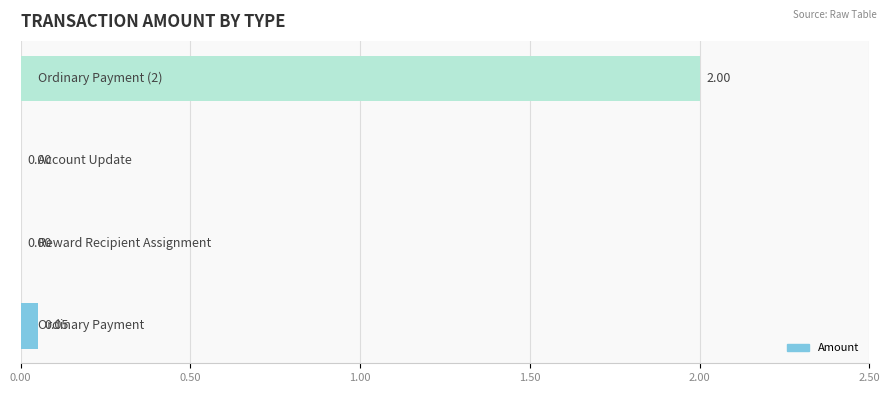

What is the sum of all values?

2.0